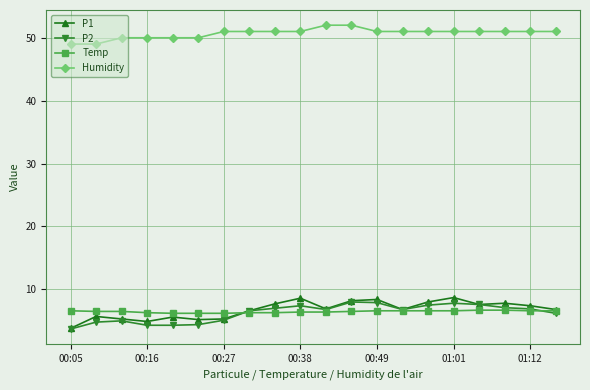

What is the maximum value for P2?

8.0